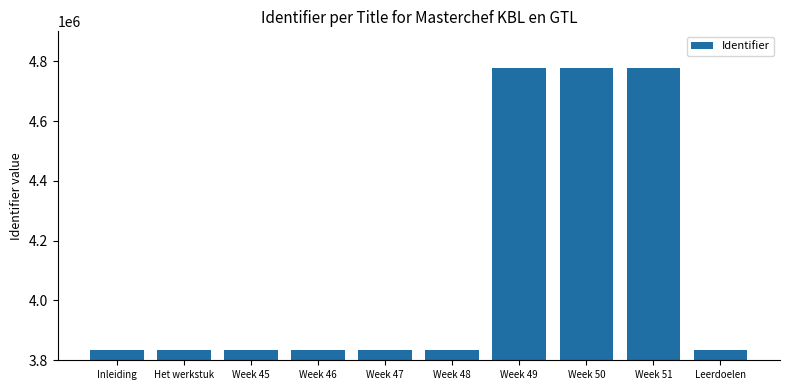

Is it true that the value at Leerdoelen is 2172675?

False